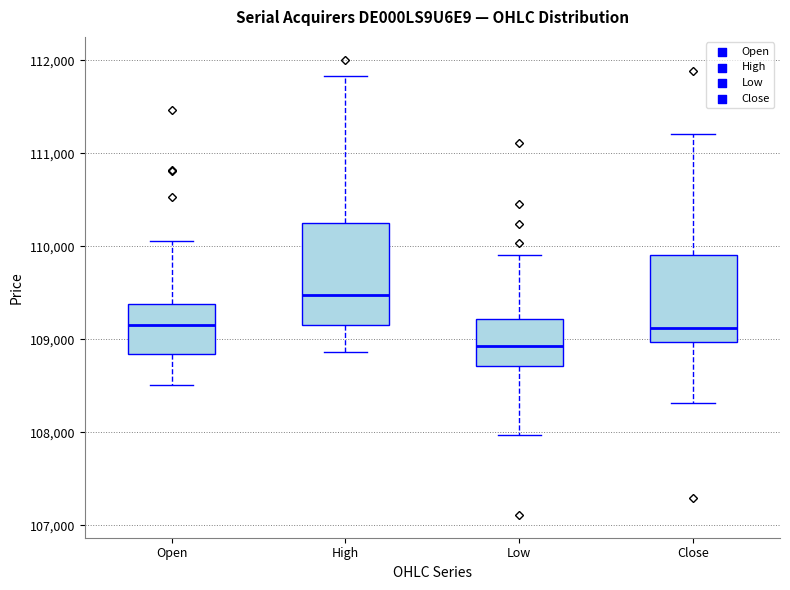

Reading left to right, read every box against the y-axis: the position of its median line, the range the box covers, and the ends of its whiskers. The values are not printed on the chart, so give them approximately, as read against the axis.

Open: median 109200, box 108800 to 109400, whiskers 108500 to 110100
High: median 109500, box 109200 to 110300, whiskers 108900 to 111800
Low: median 108900, box 108700 to 109200, whiskers 108000 to 109900
Close: median 109100, box 109000 to 109900, whiskers 108300 to 111200